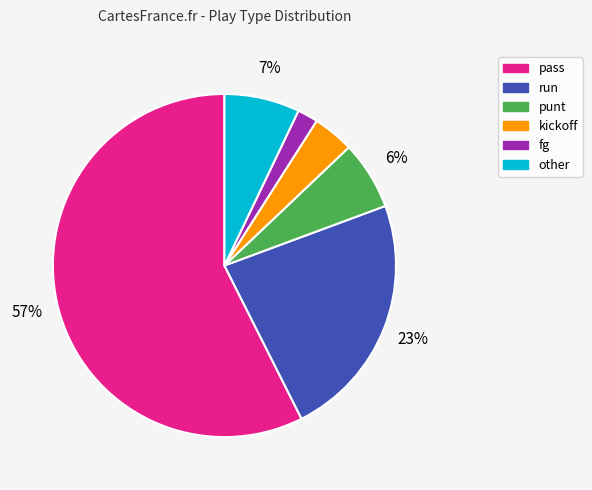

Is it true that punt is 6% of the pie?

True